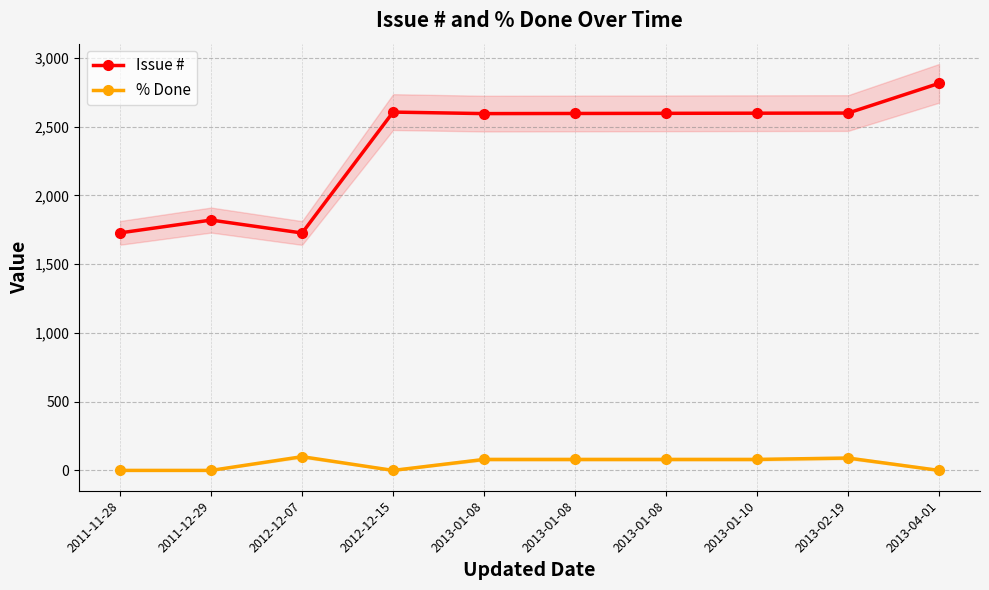

True or false: % Done has more than 0 points higher than both neighbors.

True